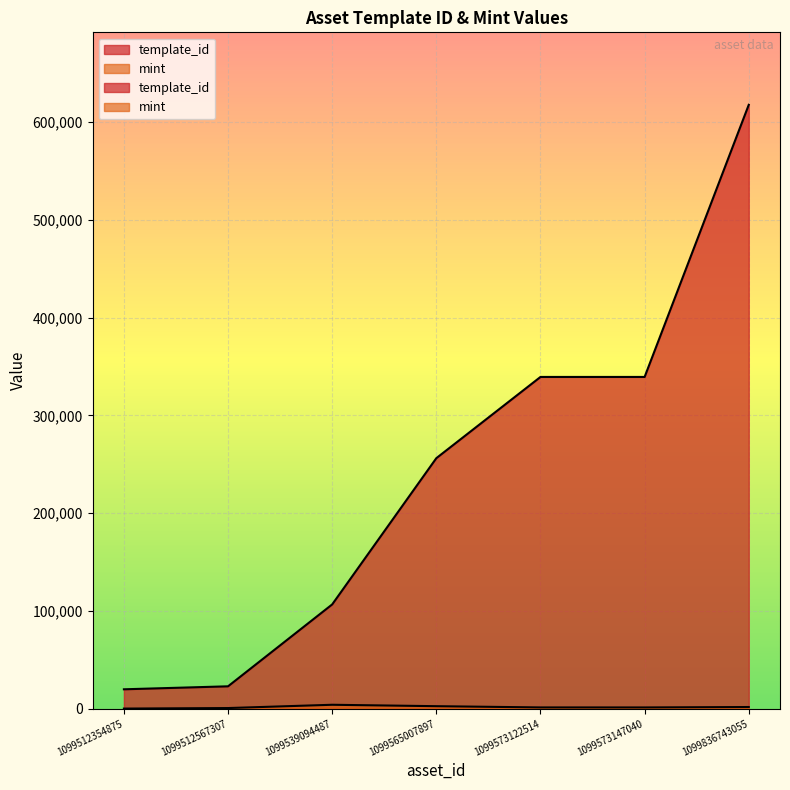

The value of mint at 1099565007897 is 4202. True or false?

False